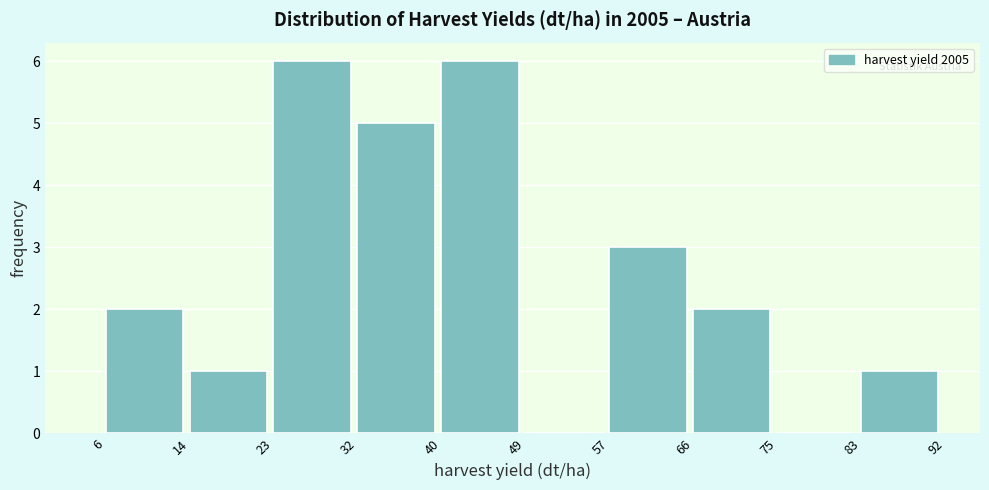

Reading left to right, transcribe this chart: for each bar, give the range it covers on the x-axis and its height. The values are not printed on the chart, so give them approximately, as read against the axis.

6 to 14: 2
14 to 23: 1
23 to 32: 6
32 to 40: 5
40 to 49: 6
49 to 57: 0
57 to 66: 3
66 to 75: 2
75 to 83: 0
83 to 92: 1